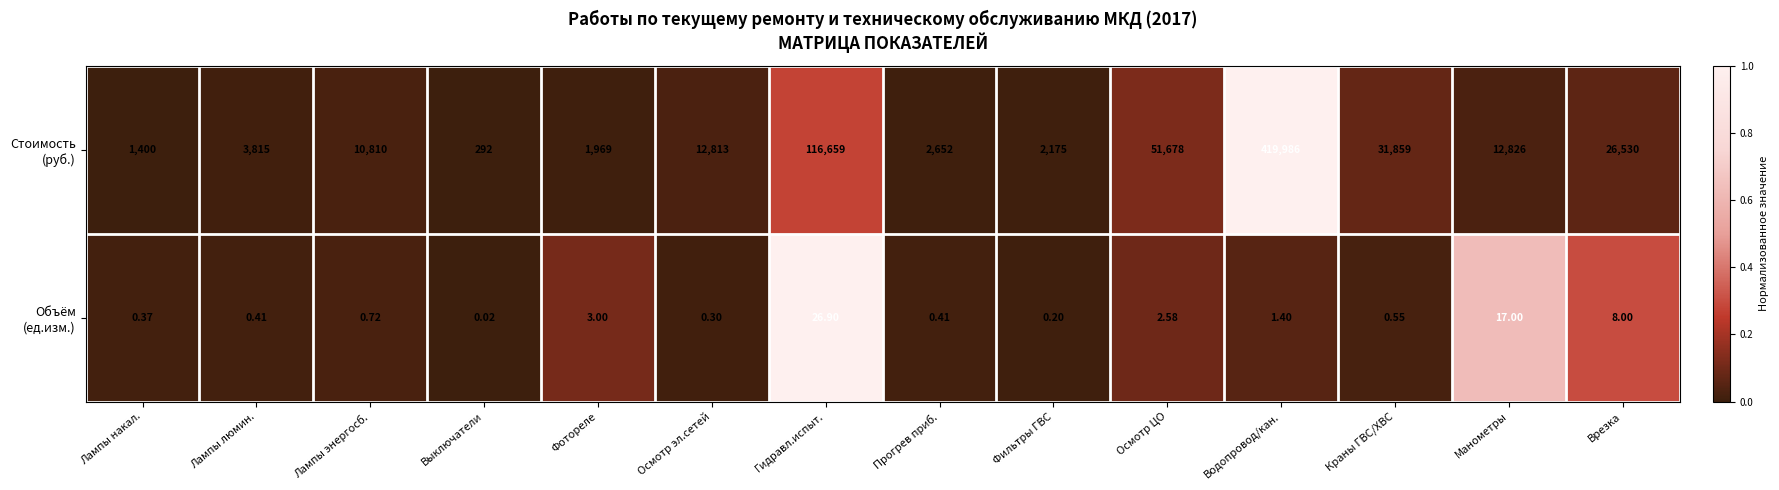

At which category is the sum across all series the highest?

Водопровод/кан.